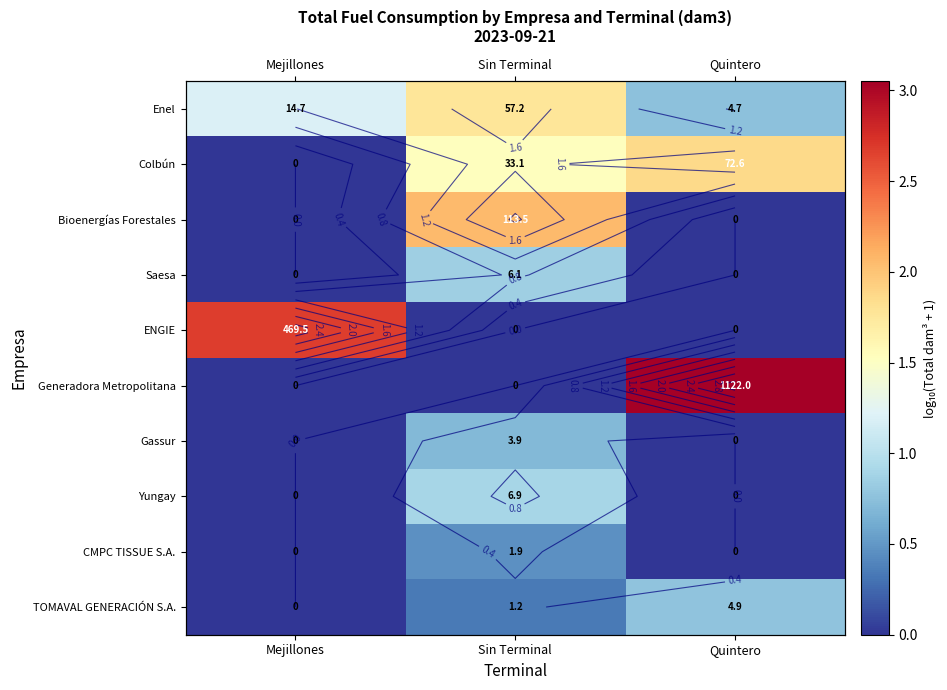

What is the maximum value shown in the chart?

3.1